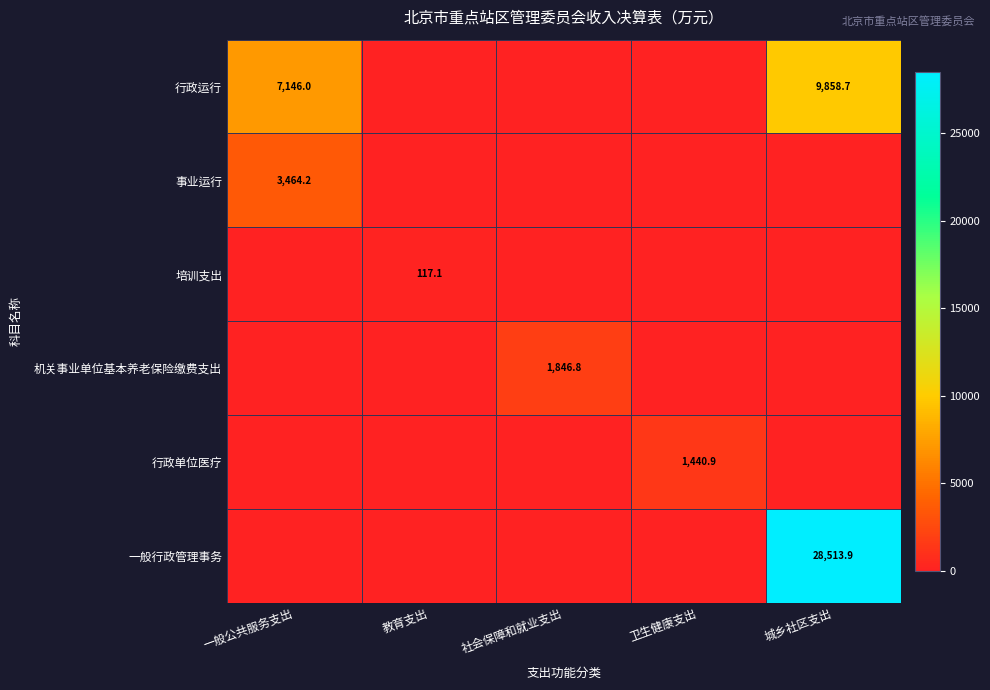

Is it true that 机关事业单位基本养老保险缴费支出 equals 2507.4 at 社会保障和就业支出?

False